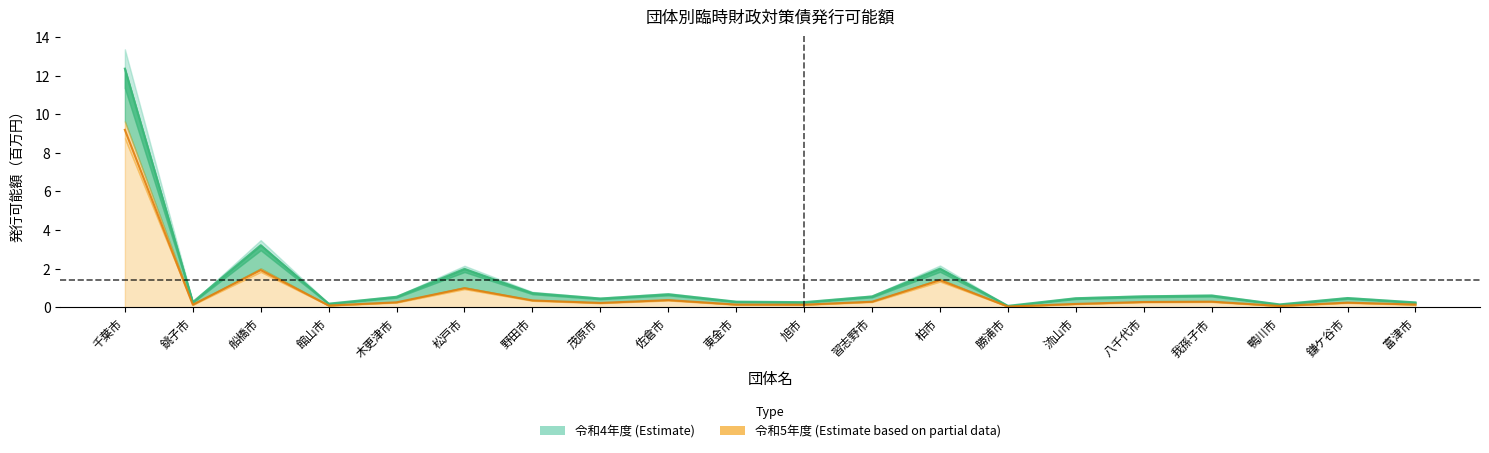

What is the difference between the highest and lowest values at 茂原市?

0.2